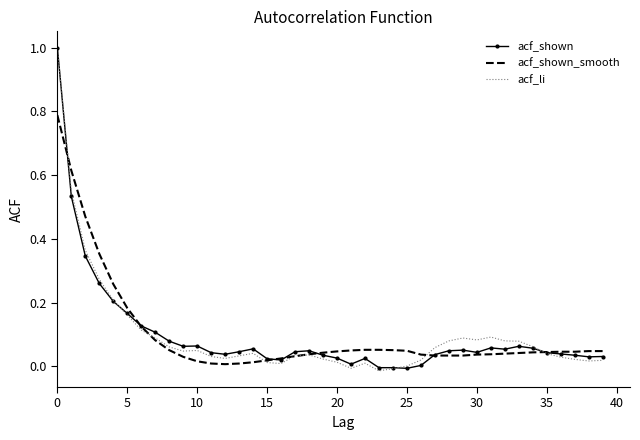

Which series has the widest spread of values?

acf_li